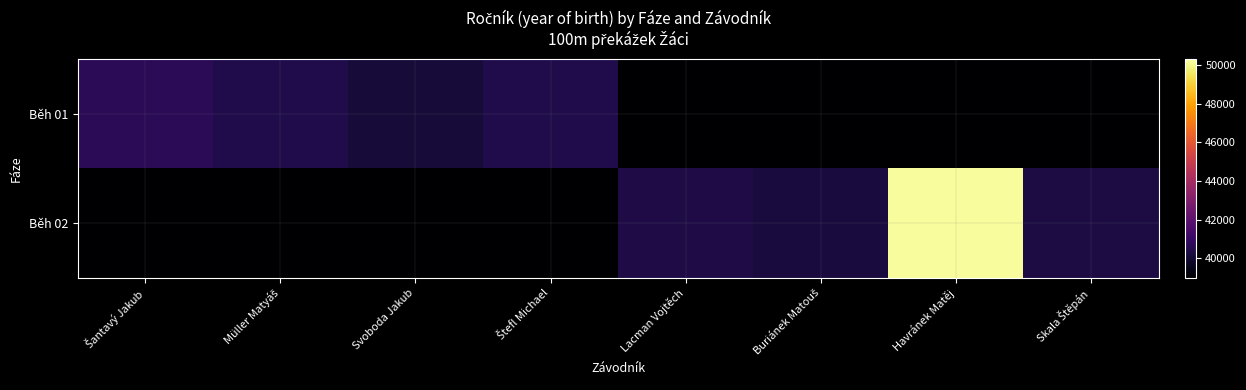

Reading right to left, extract all data points from this chart.

Běh 01: Skala Štěpán=39000	Havránek Matěj=39000	Buriánek Matouš=39000	Lacman Vojtěch=39000	Štefl Michael=40425	Svoboda Jakub=40116	Müller Matyáš=40420	Šantavý Jakub=40719
Běh 02: Skala Štěpán=40307	Havránek Matěj=50210	Buriánek Matouš=40211	Lacman Vojtěch=40409	Štefl Michael=39000	Svoboda Jakub=39000	Müller Matyáš=39000	Šantavý Jakub=39000